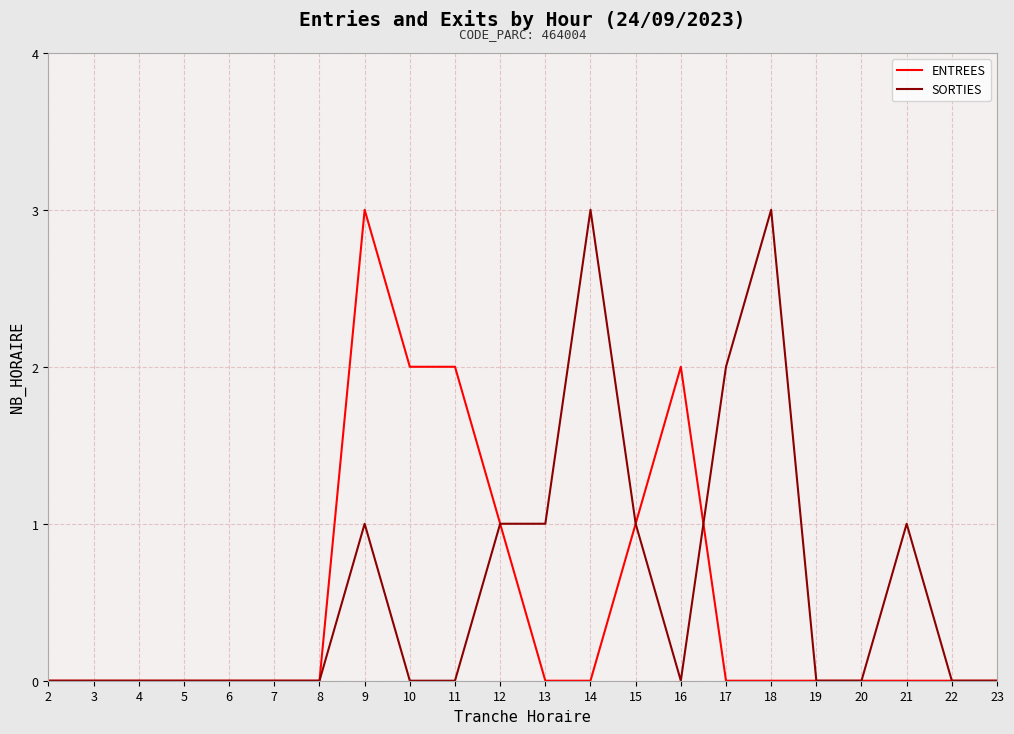

What is the maximum value shown in the chart?

3